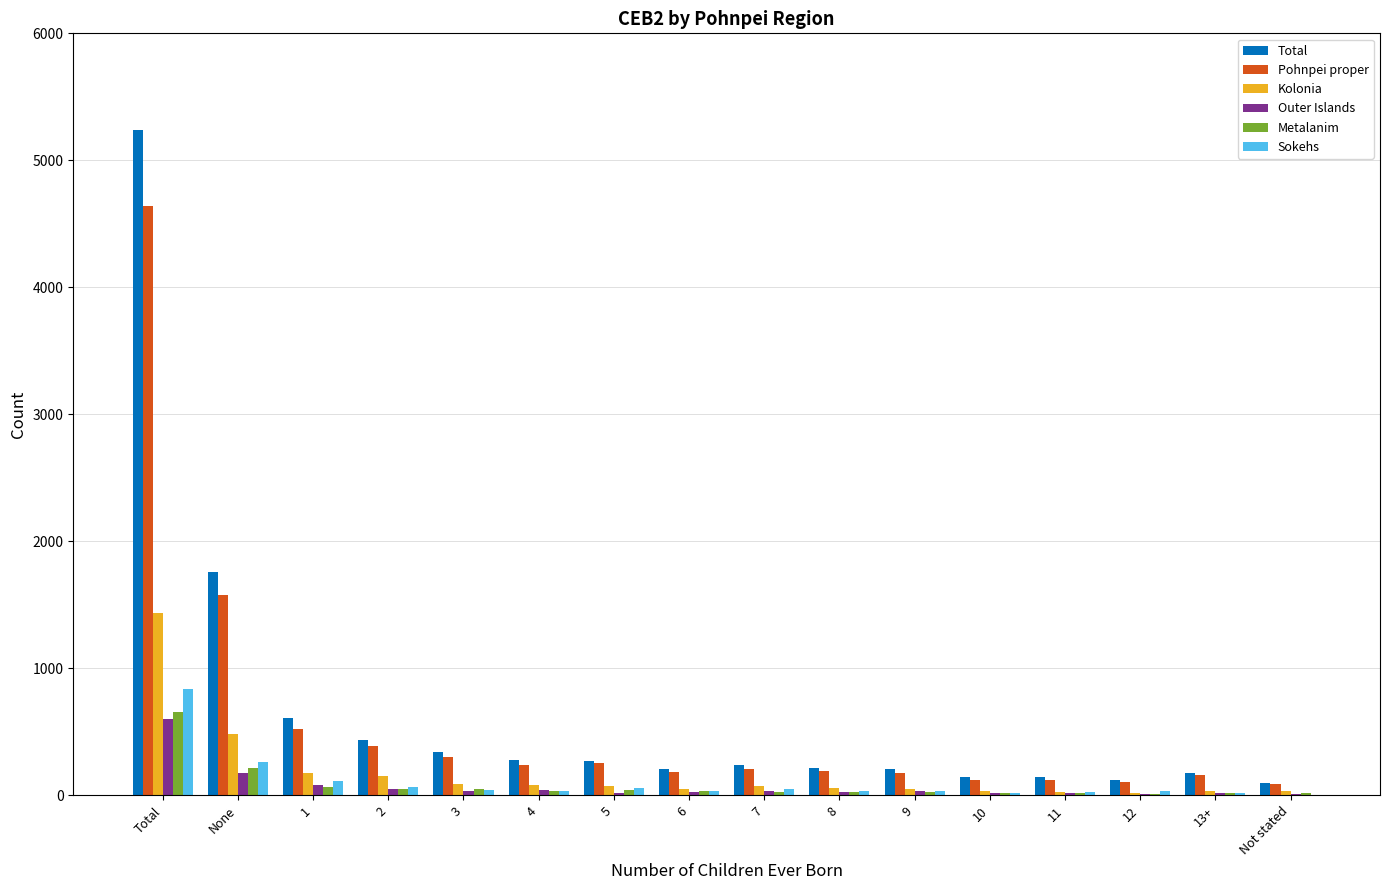

What is the difference between the Metalanim values at 11 and 5?

20